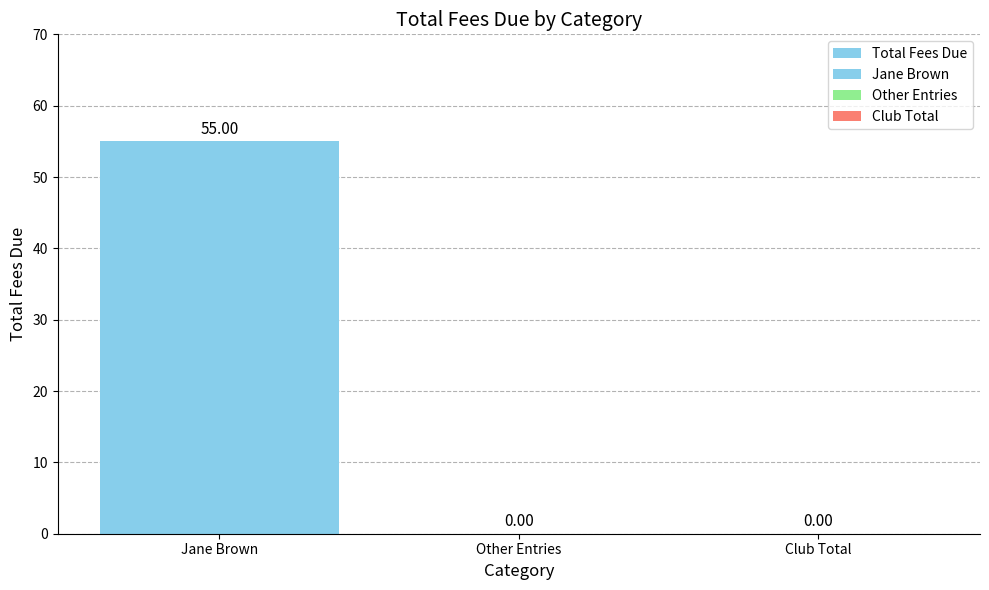

How many distinct data groups are displayed?

1